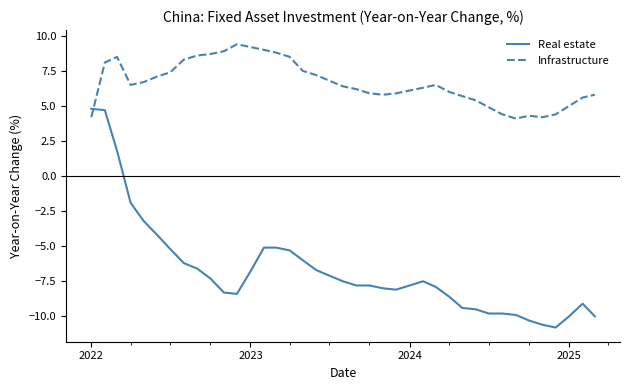

What is the greatest value displayed?

9.4